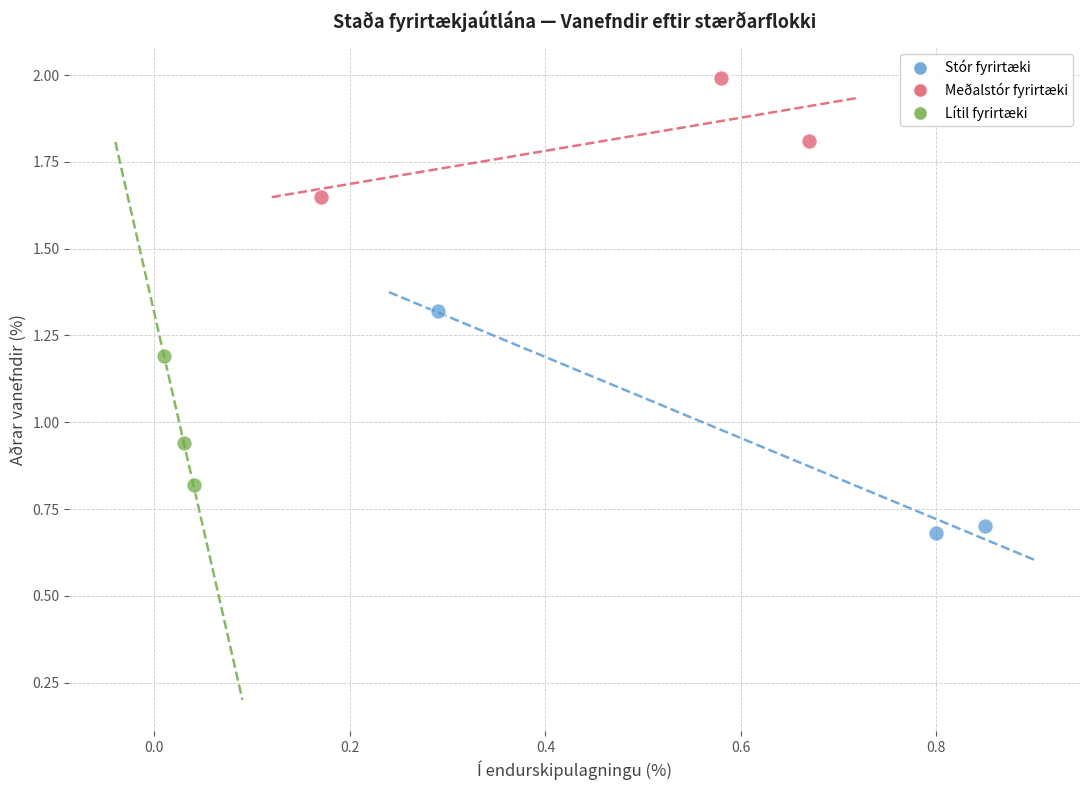

Which series reaches the minimum Y coordinate?

Stór fyrirtæki